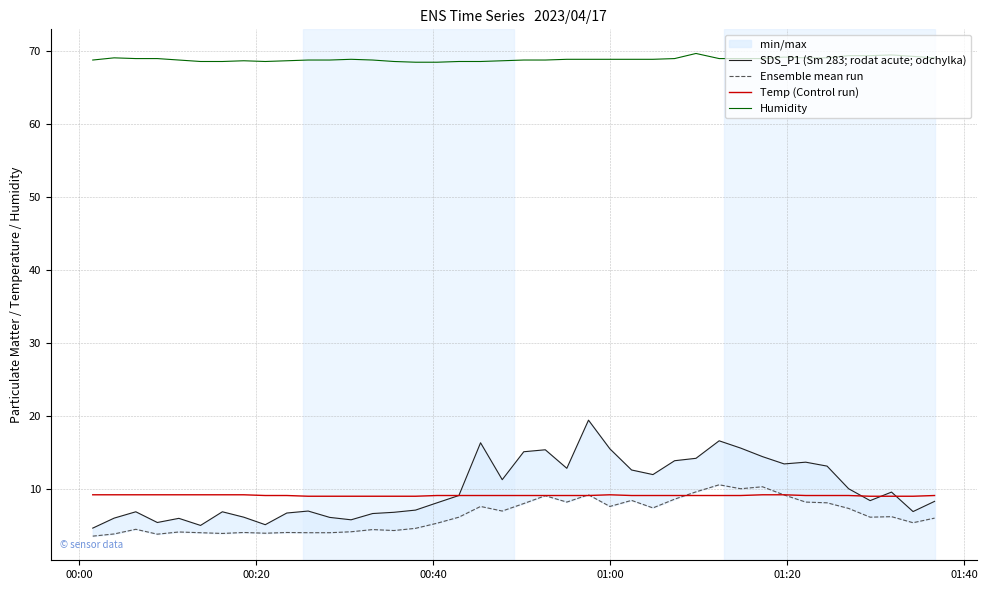

True or false: Temp (Control run) and Humidity cross at least once.

False